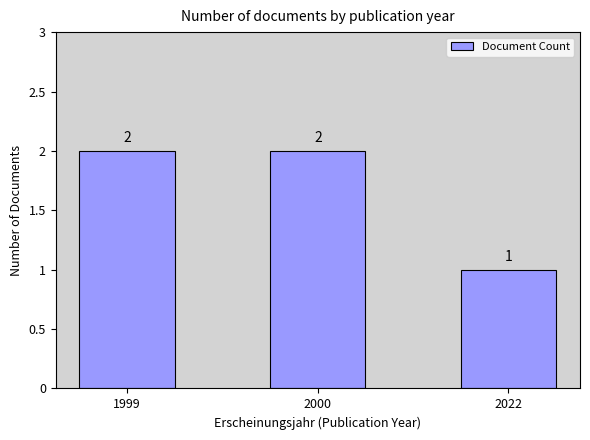

What is the ratio of the value at 2022 to the value at 2000?

0.5